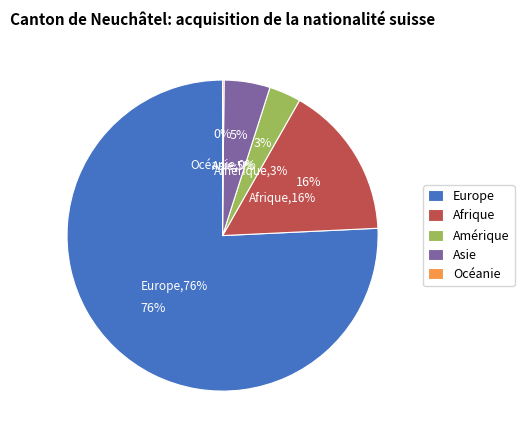

Is there a majority slice in this chart?

Yes